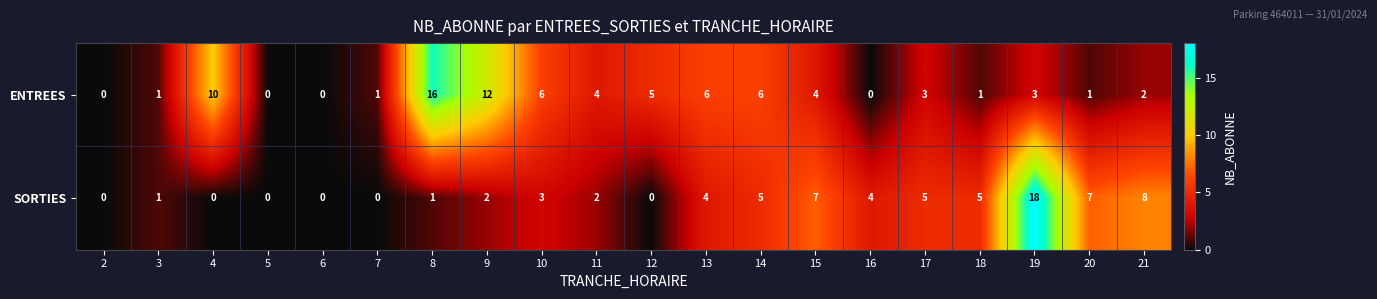

Which series changed the most between 8 and 11?

ENTREES